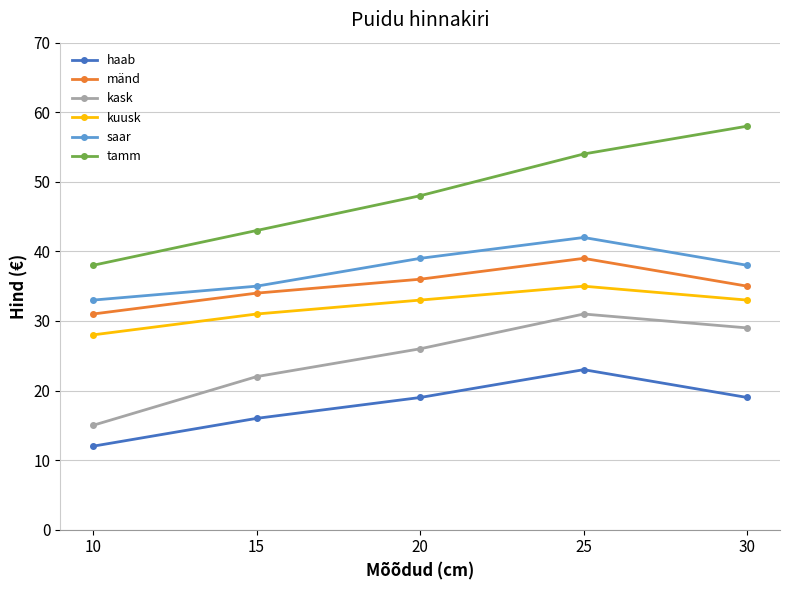

What is the value of the kask point at the 1st from the left?

15